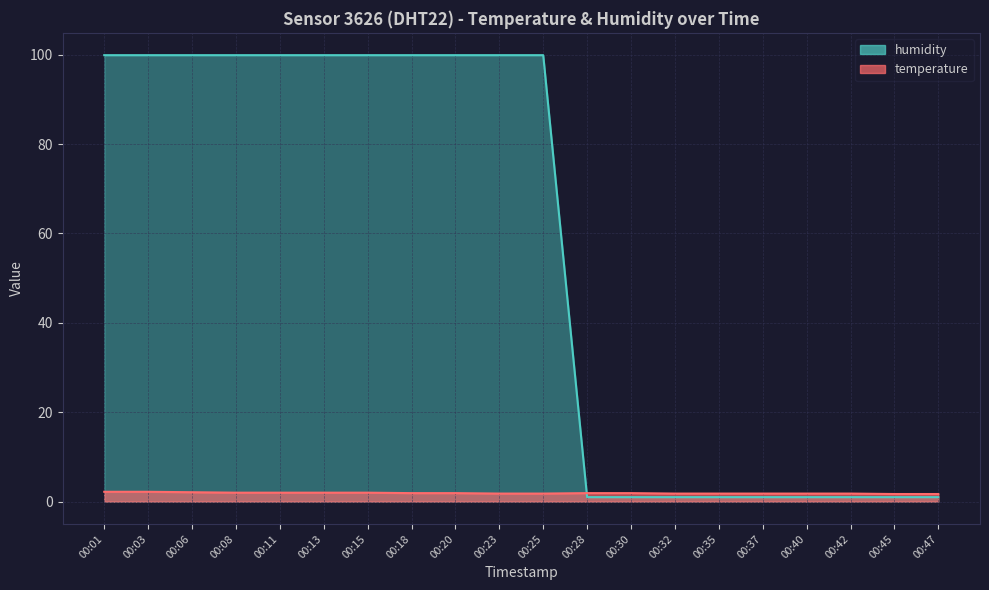

What is the total value across all series at 00:20?

101.8